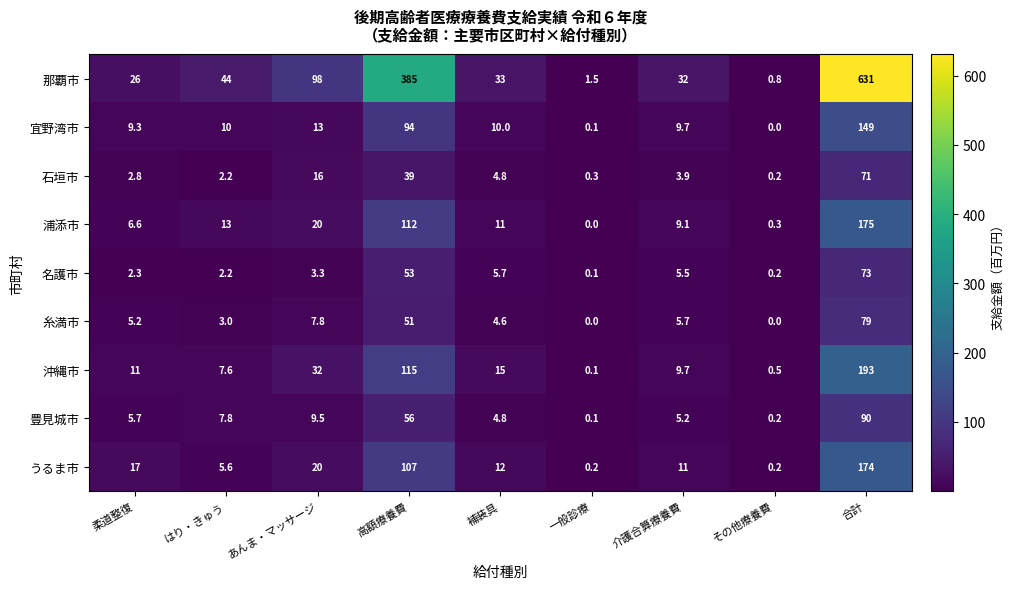

Rank the series at 合計 from lowest to highest value.

石垣市, 名護市, 糸満市, 豊見城市, 宜野湾市, うるま市, 浦添市, 沖縄市, 那覇市